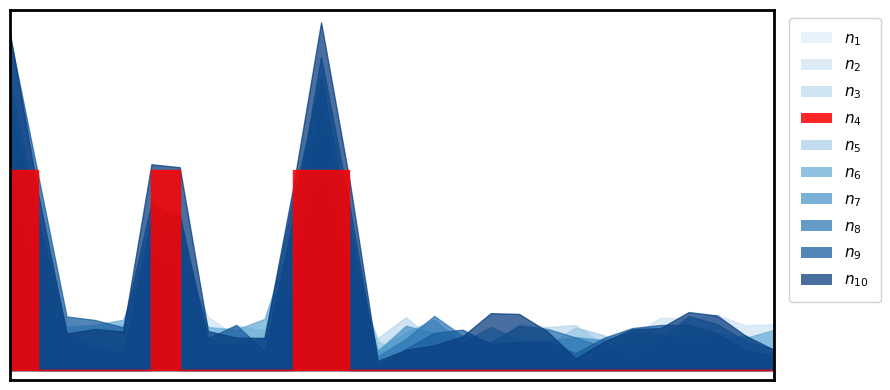

Rank the categories by value from lowest to highest.

2, 3, 4, 5, 7, 8, 9, 10, 13, 14, 15, 16, 17, 18, 19, 20, 21, 22, 23, 24, 25, 26, 27, 28, 1, 6, 11, 12